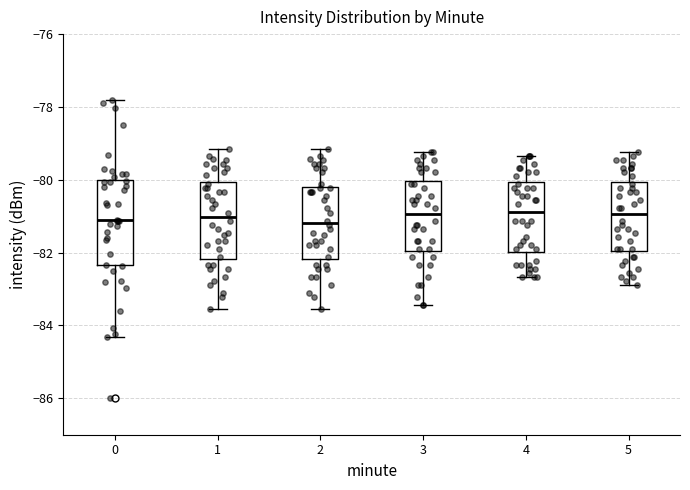

Reading left to right, read every box against the y-axis: the position of its median line, the range the box covers, and the ends of its whiskers. The values are not printed on the chart, so give them approximately, as read against the axis.

0: median -81.2, box -82.4 to -80.0, whiskers -84.4 to -77.8
1: median -81.0, box -82.2 to -80.0, whiskers -83.6 to -79.2
2: median -81.2, box -82.2 to -80.2, whiskers -83.6 to -79.2
3: median -81.0, box -82.0 to -80.0, whiskers -83.4 to -79.2
4: median -80.8, box -82.0 to -80.0, whiskers -82.6 to -79.4
5: median -81.0, box -82.0 to -80.0, whiskers -82.8 to -79.2